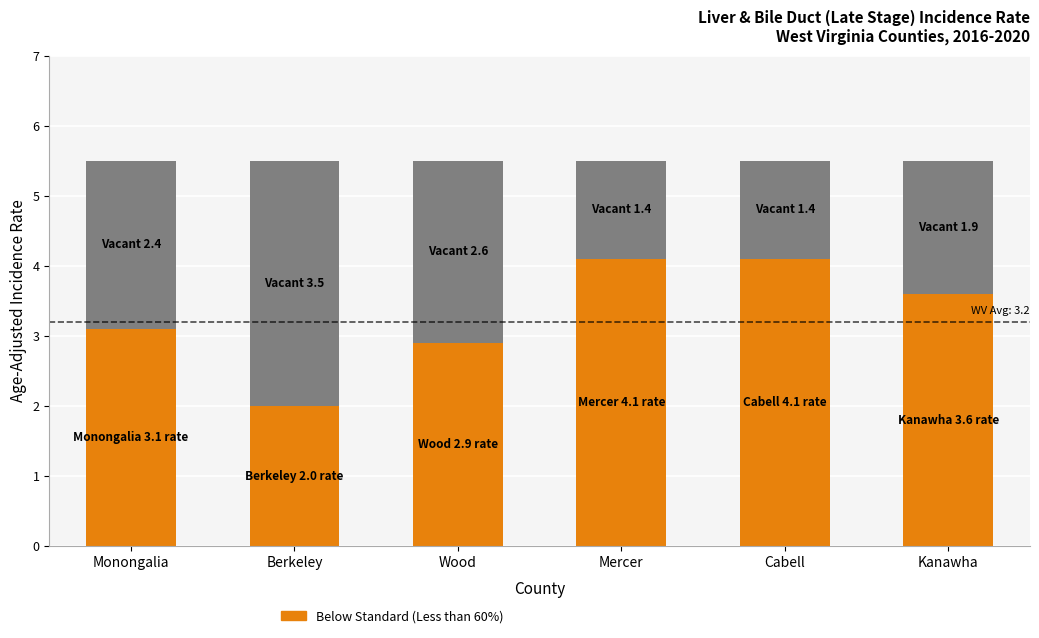

Reading left to right, list all the values displayed in this chart.

Monongalia=3.1	Berkeley=2.0	Wood=2.9	Mercer=4.1	Cabell=4.1	Kanawha=3.6